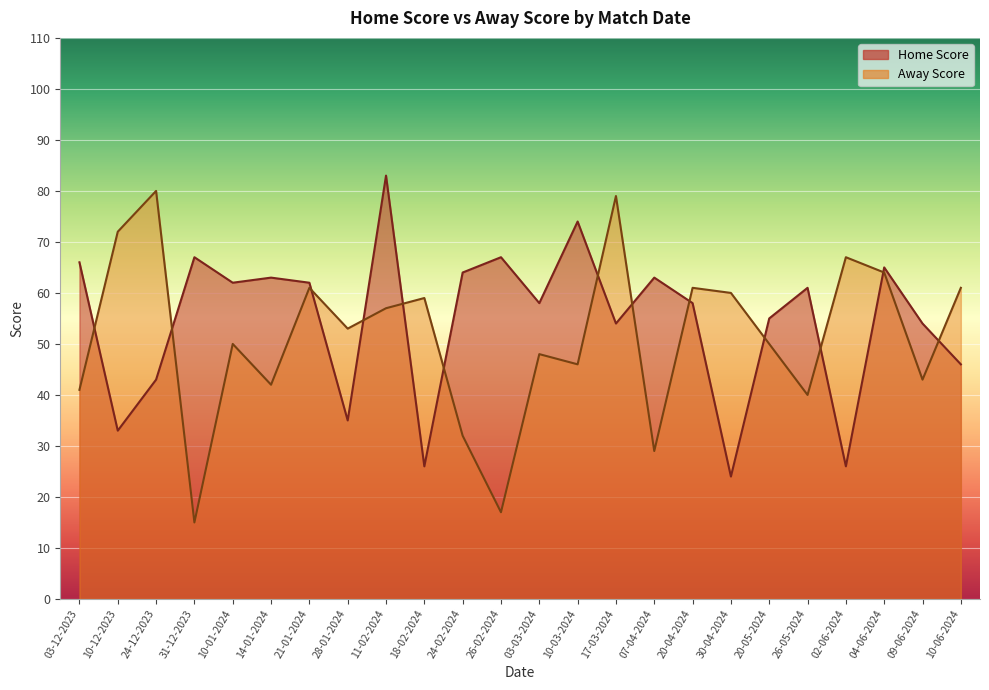

How many data points in Away Score are less than 53?

12